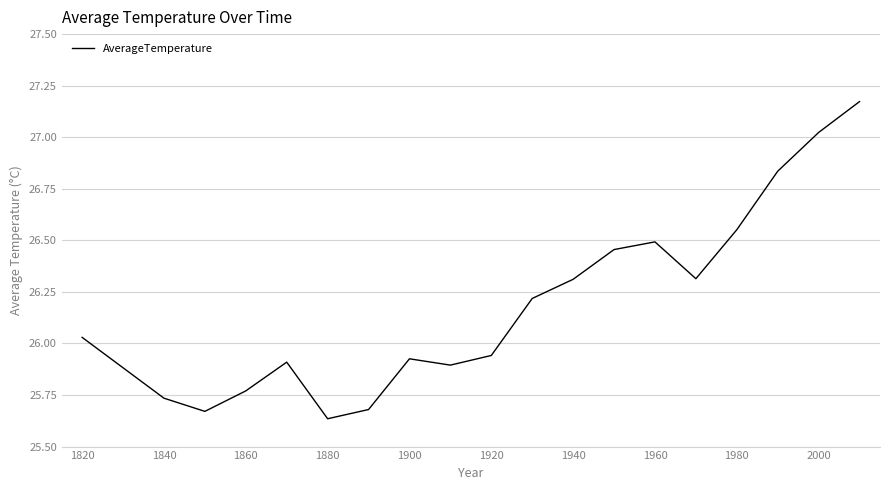

How many values are below 26?

9